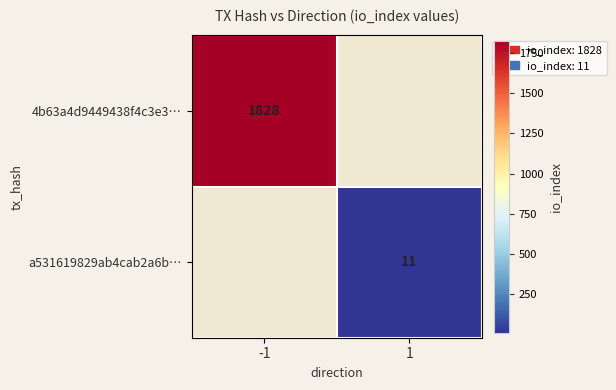

The value of 4b63a4d9449438f4c3e3… at -1 is 1828. True or false?

True